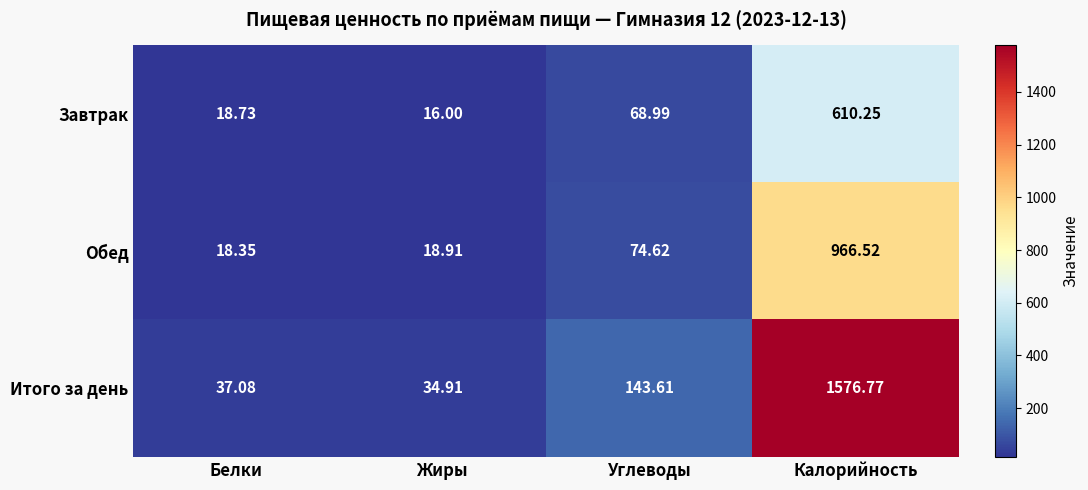

Which category has the highest value in the Обед series?

Калорийность